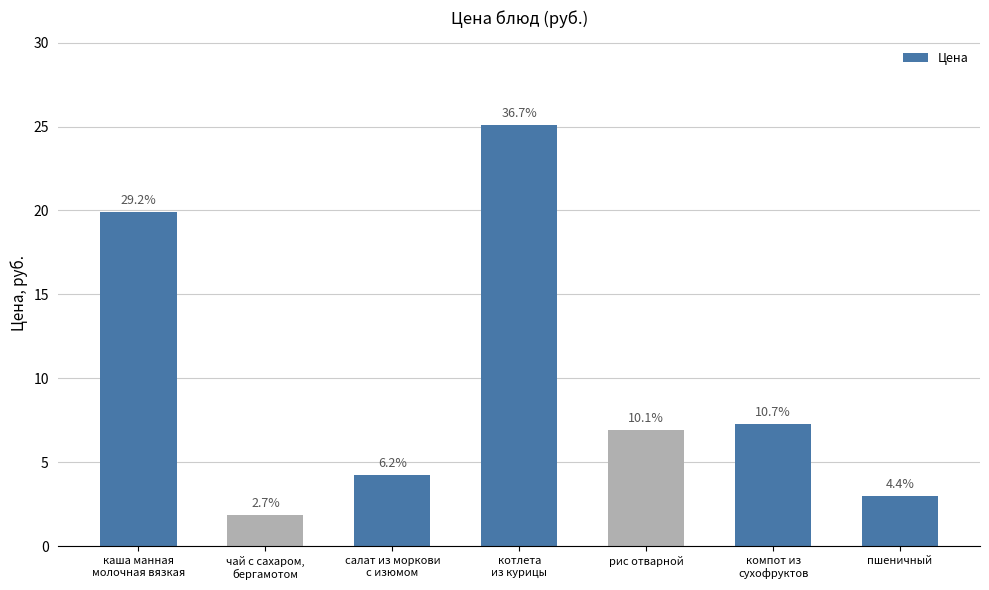

What value does the data have at салат из моркови
с изюмом?

4.2